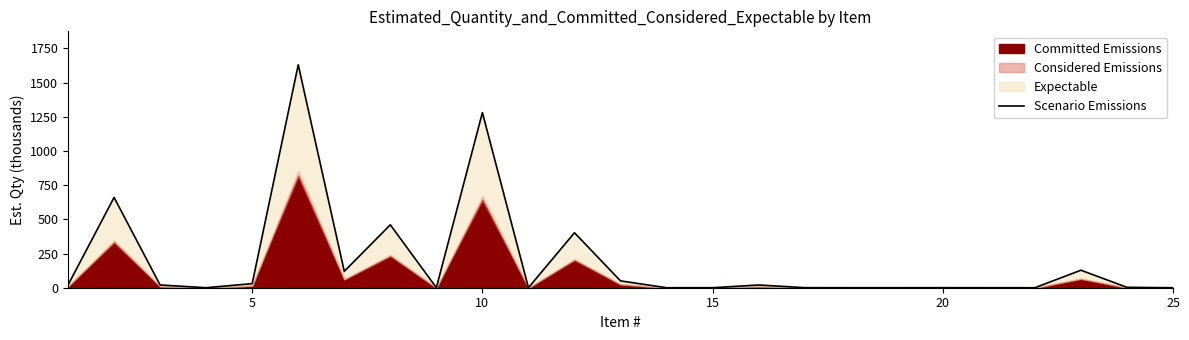

How many points are higher than both their immediate neighbors (excluding endpoints)?

8